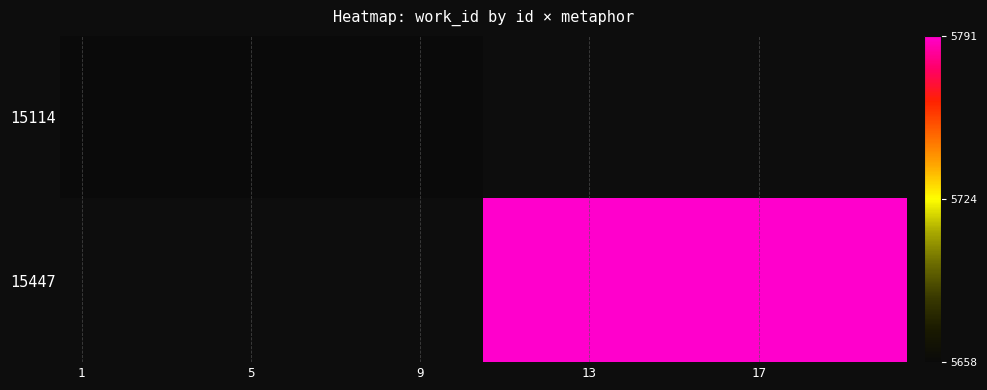

List the series in order of their overall mean, lowest first.

15114, 15447